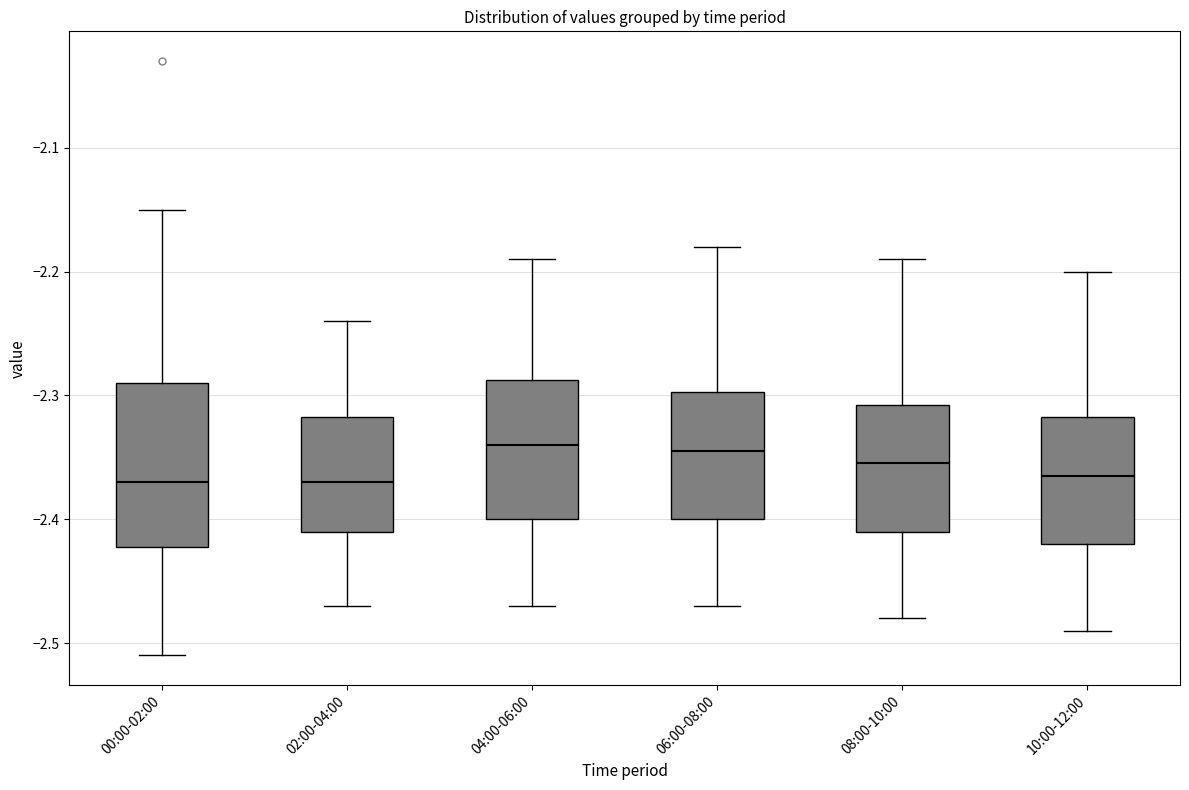

Where is the lower edge of the box for 04:00-06:00 on the y-axis? The values are not printed on the chart, so give them approximately, as read against the axis.

-2.40